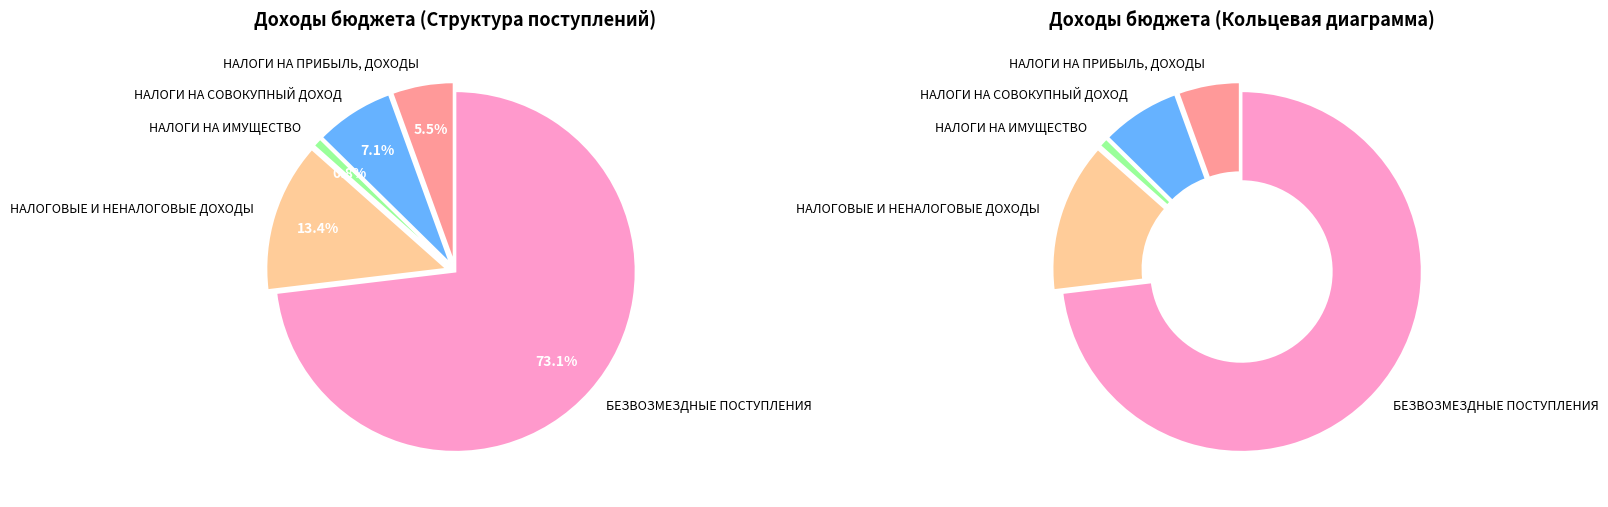

Which category has the biggest portion of the pie?

БЕЗВОЗМЕЗДНЫЕ ПОСТУПЛЕНИЯ